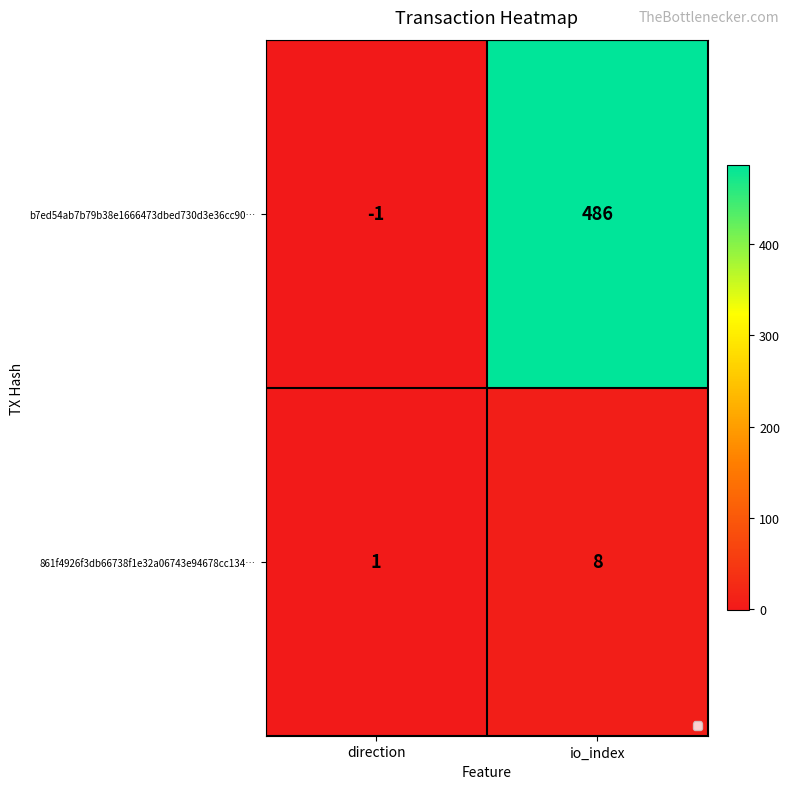

The value of b7ed54ab7b79b38e1666473dbed730d3e36cc90… at io_index is 866. True or false?

False